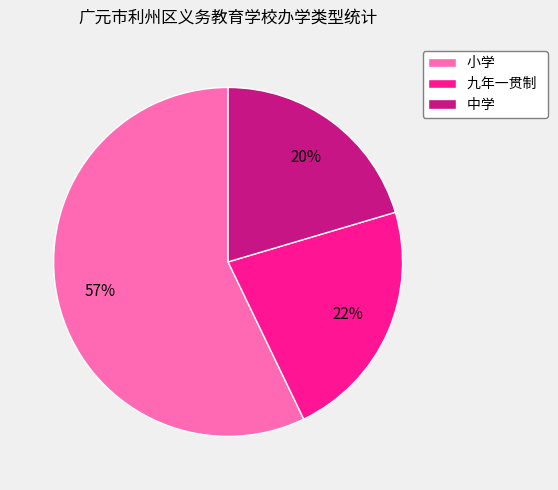

Is it true that 小学 is 66% of the pie?

False